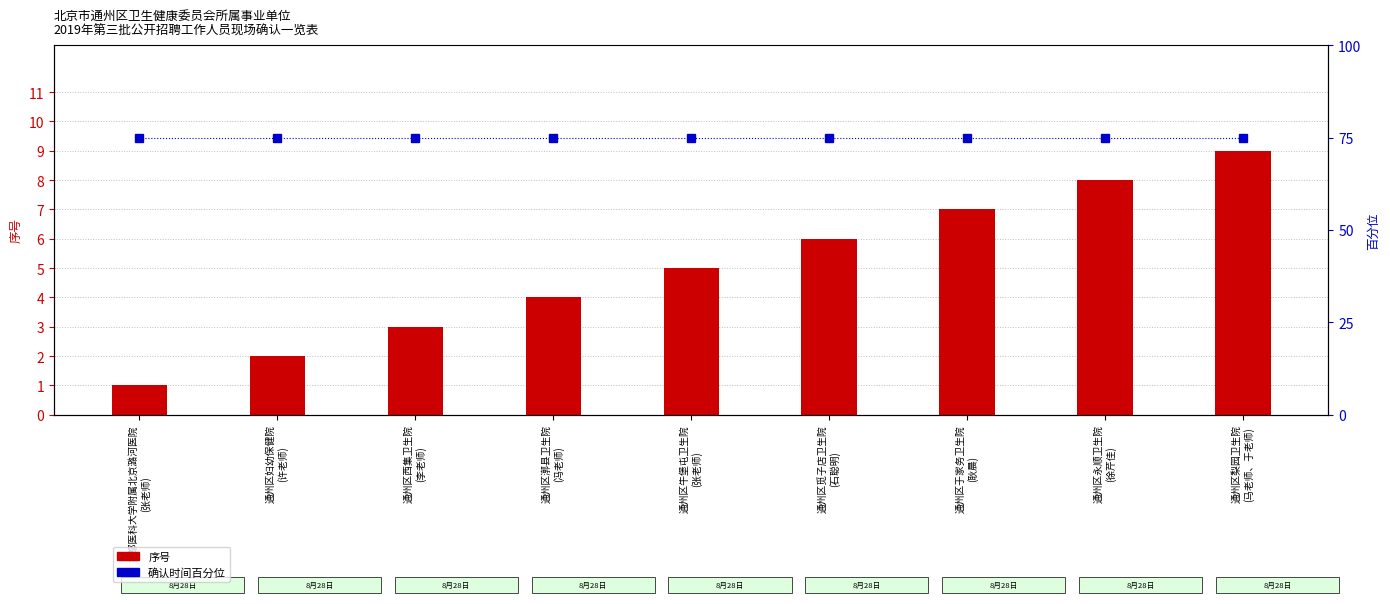

What is the difference between the maximum and second lowest values in the 序号 series?

7